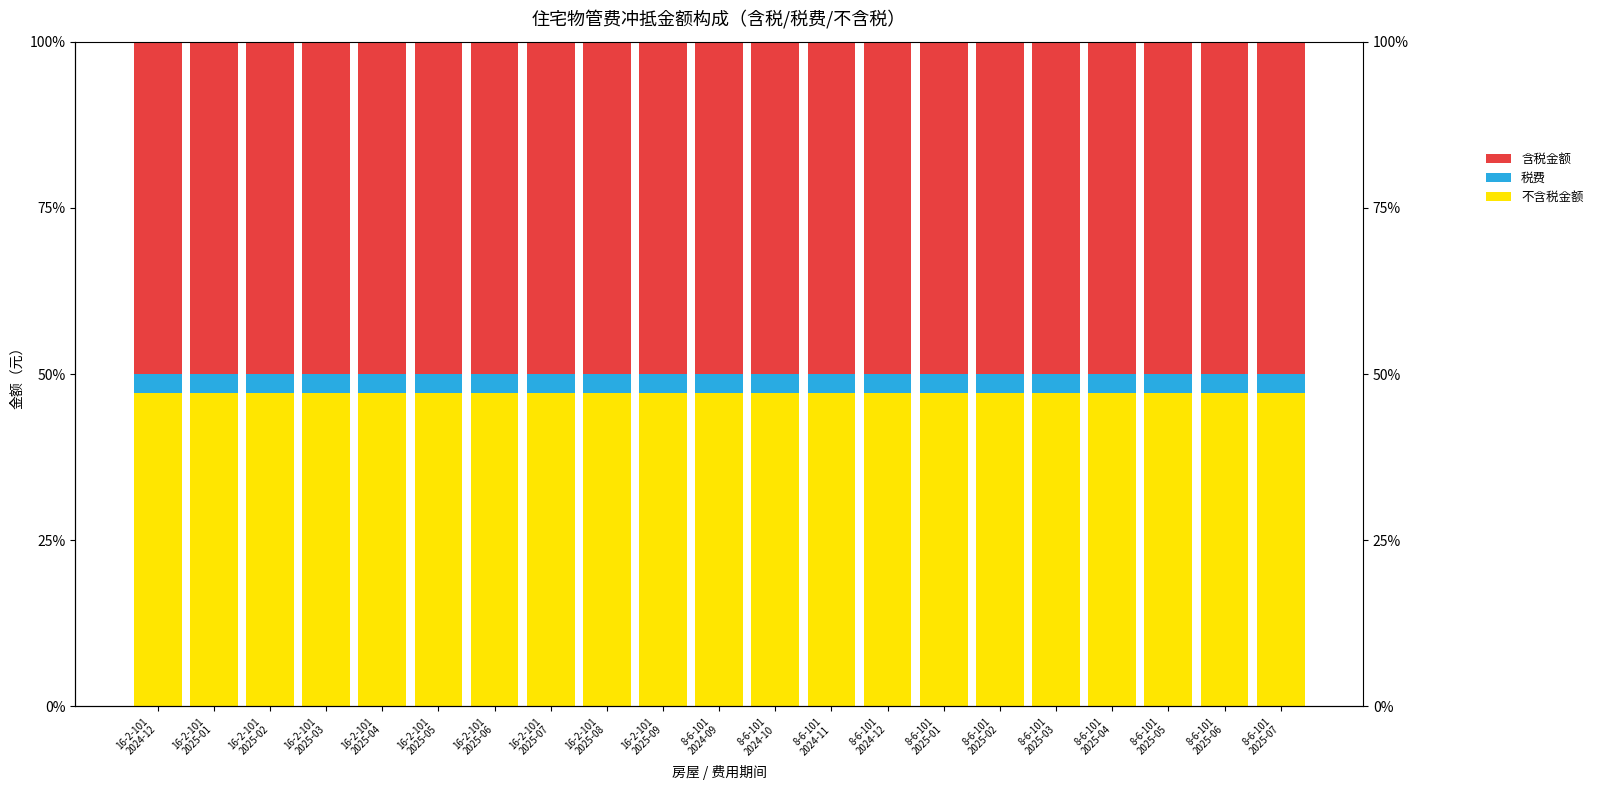

What is the sum of all 含税金额 values?

1050.0